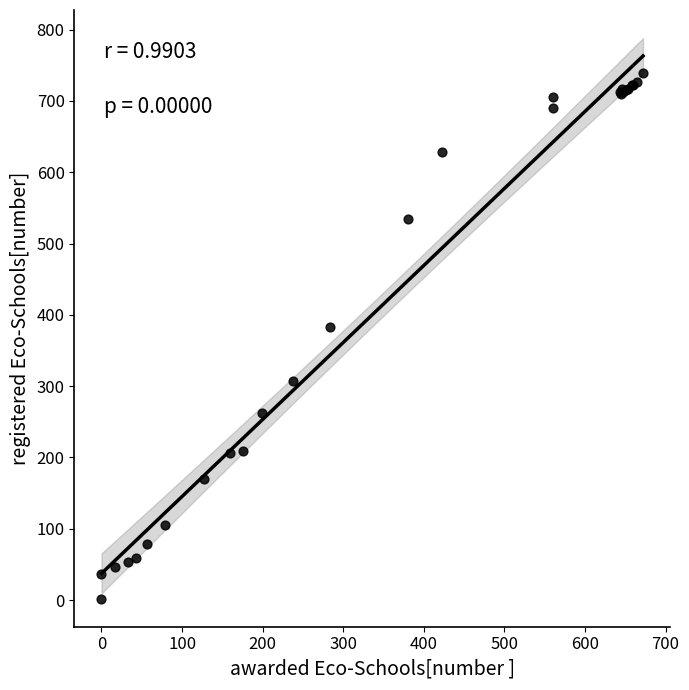

What Y value in the scatter plot is closest to 370?

383